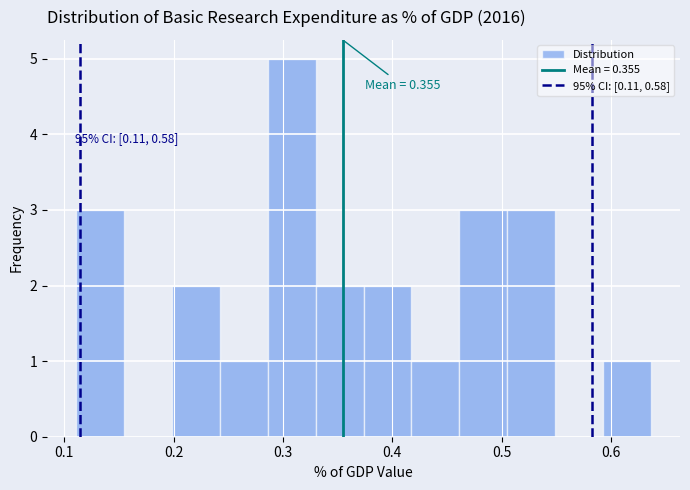

Over which range of the x-axis is the bar tallest?

0.29 to 0.33